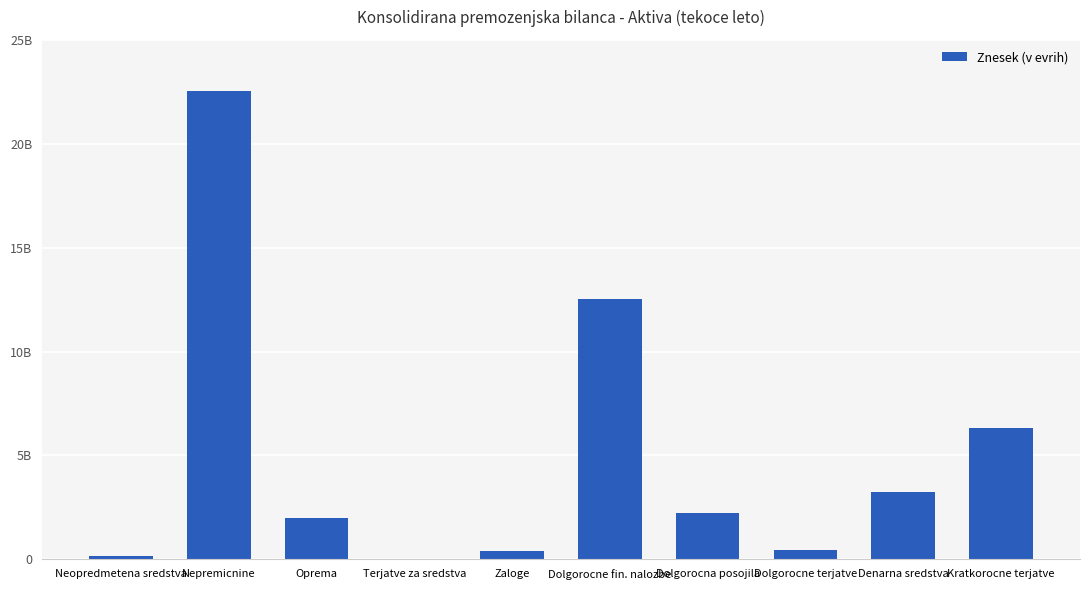

The chart shows a value of 614456532 at Dolgorocne terjatve. True or false?

False